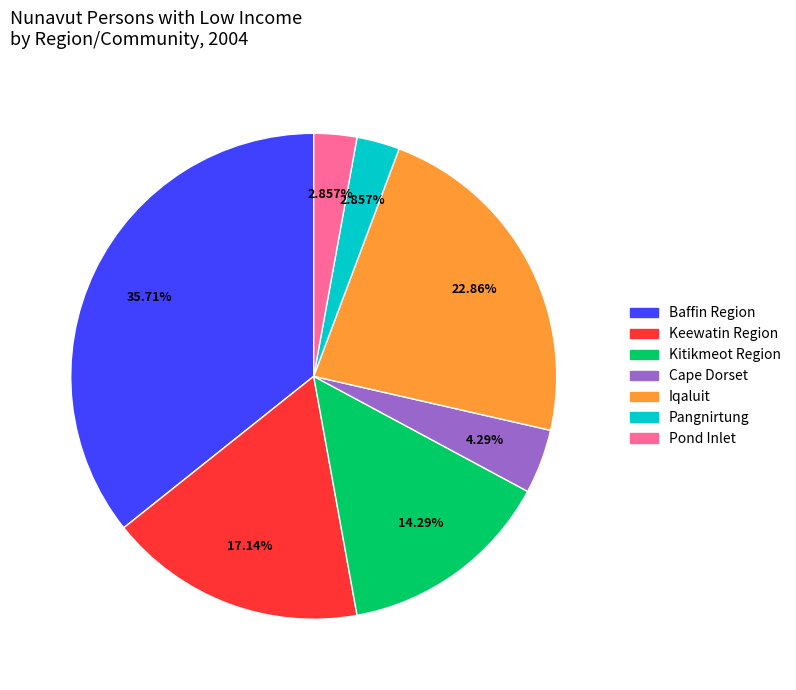

Is there a majority slice in this chart?

No